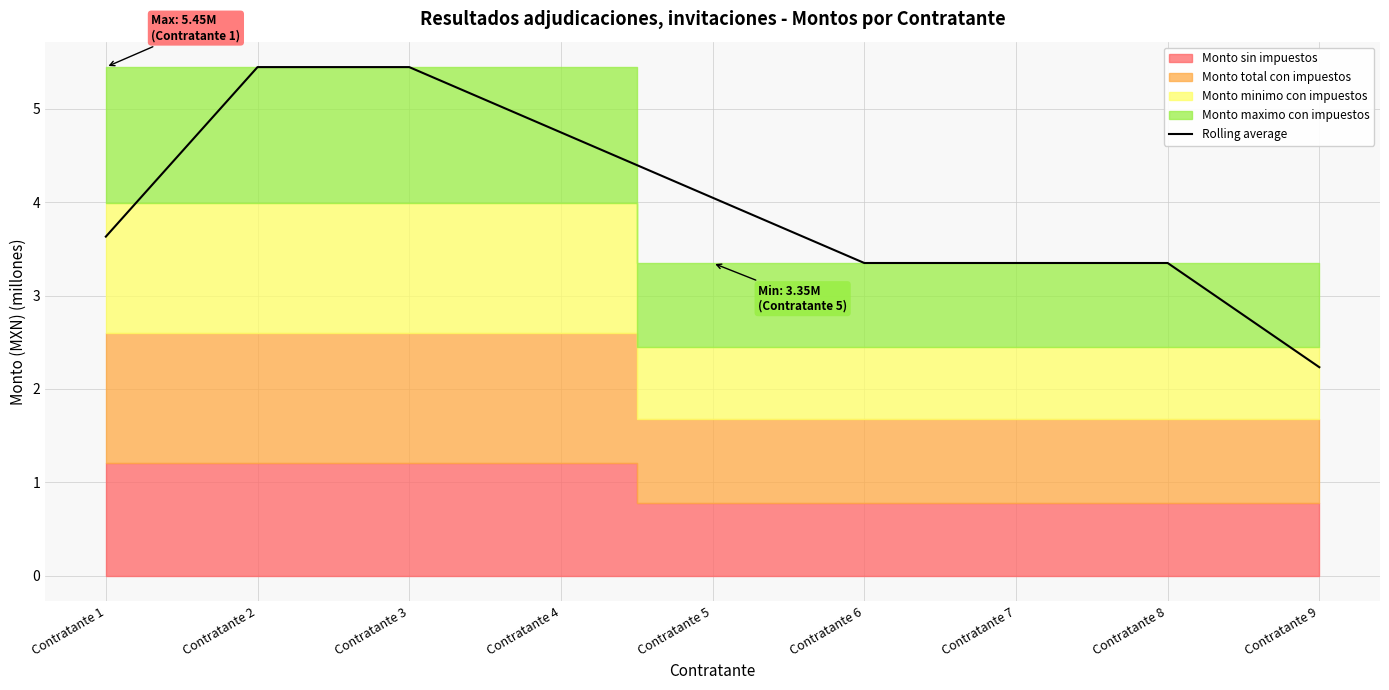

Which has a higher value, Contratante 4 or Contratante 6?

Contratante 4